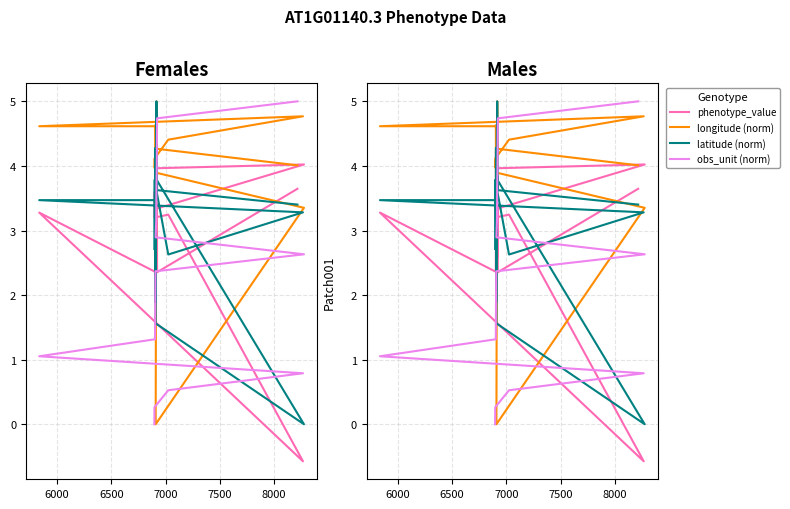

How many intersections are there between phenotype_value and obs_unit (norm)?

3